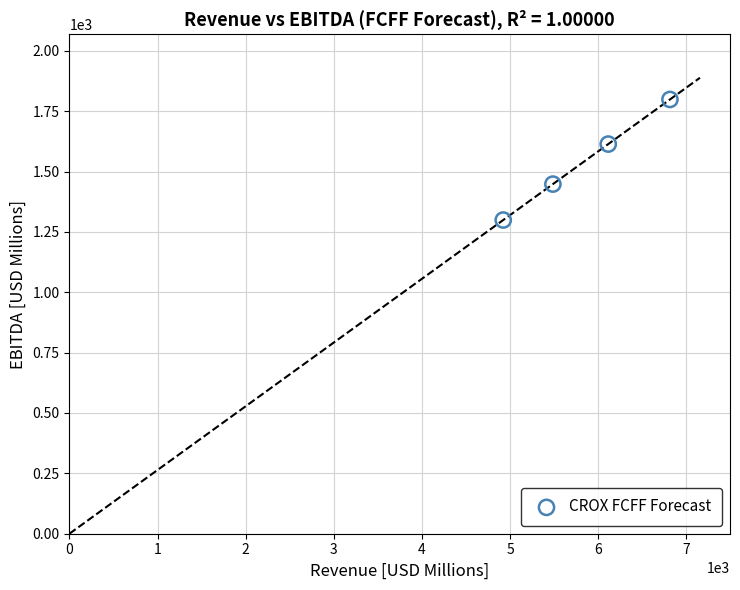

What Y value in the scatter plot is closest to 1548?

1613.7